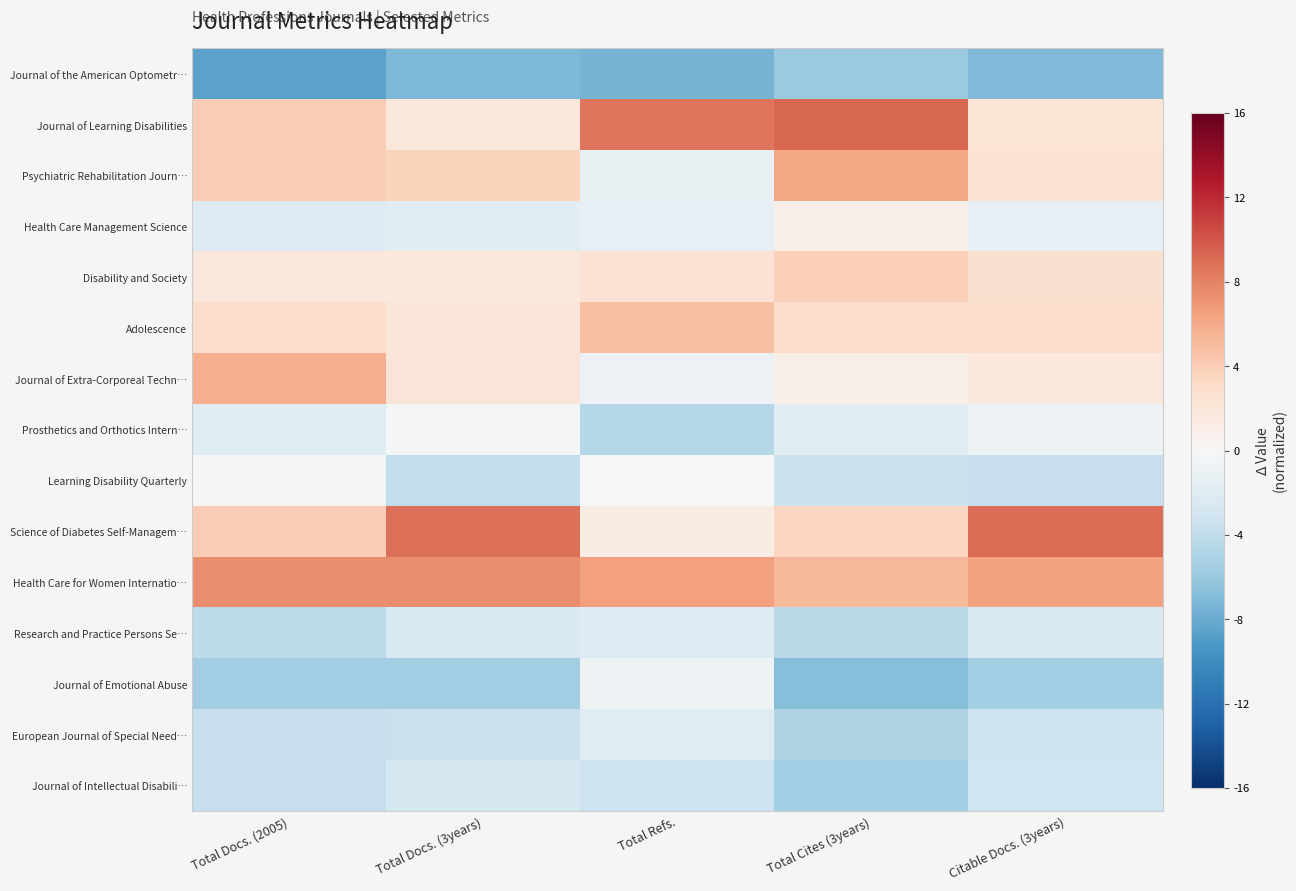

How many categories are shown in the chart?

5